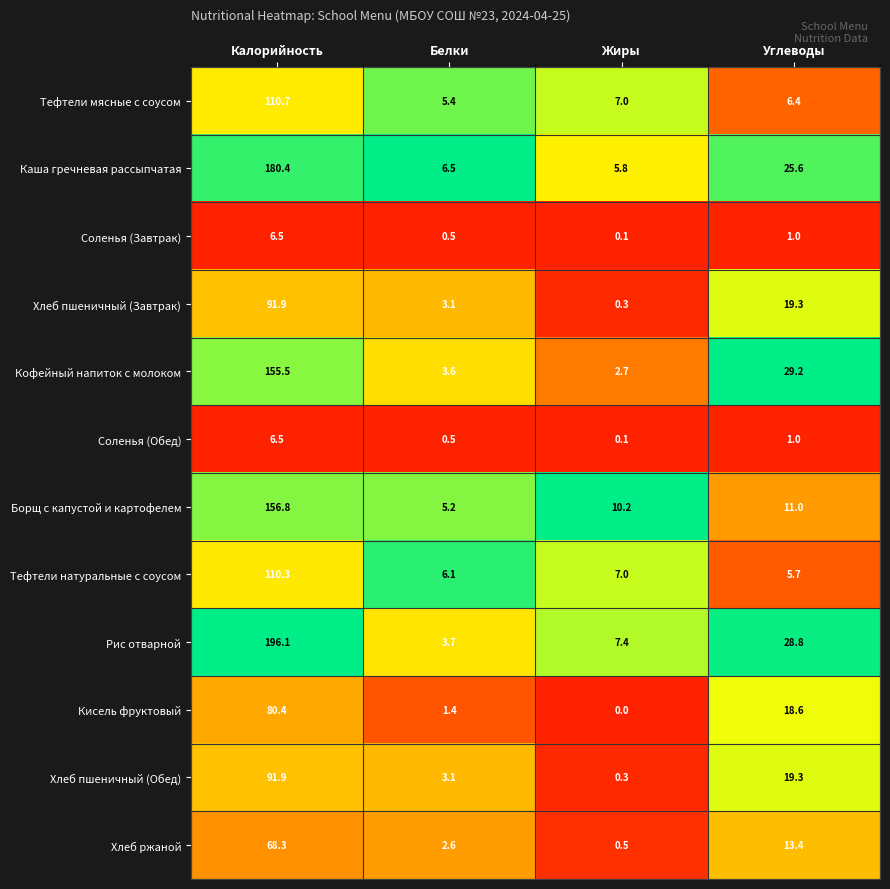

What is the spread (max minus min) of values at Белки?

6.0